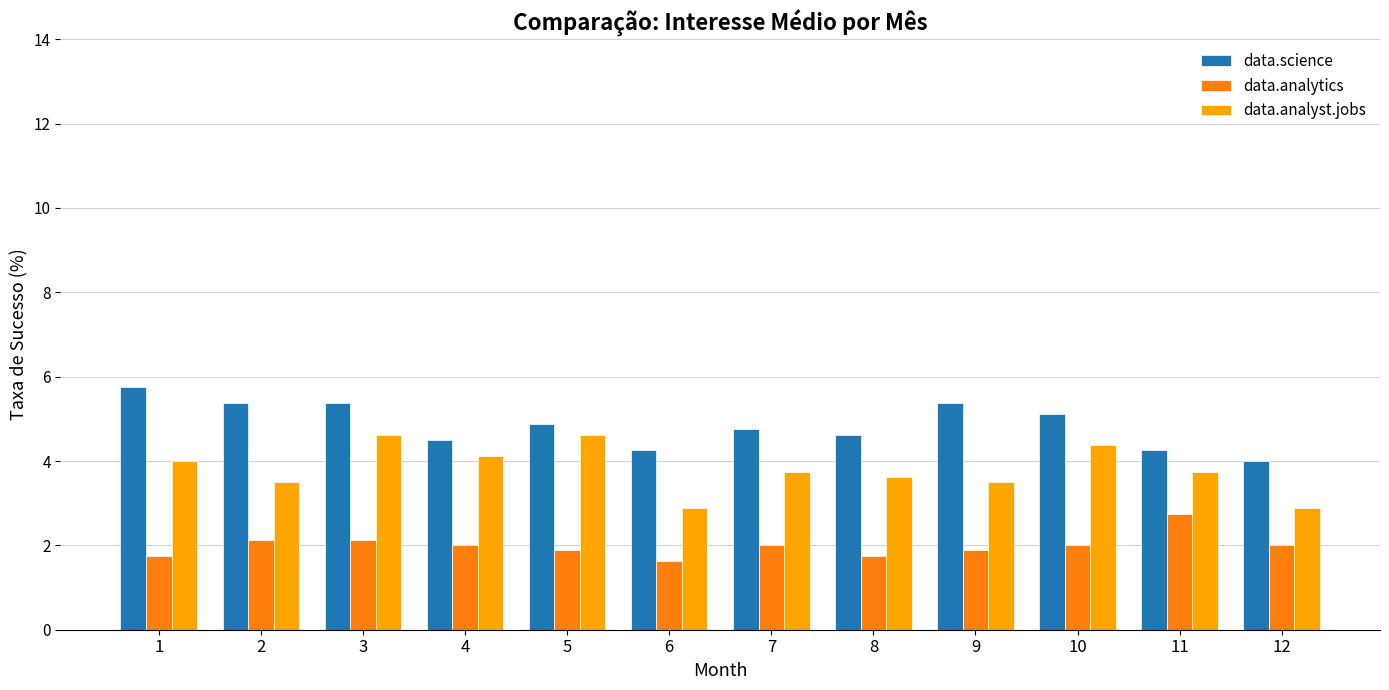

How many groups of bars are there?

12